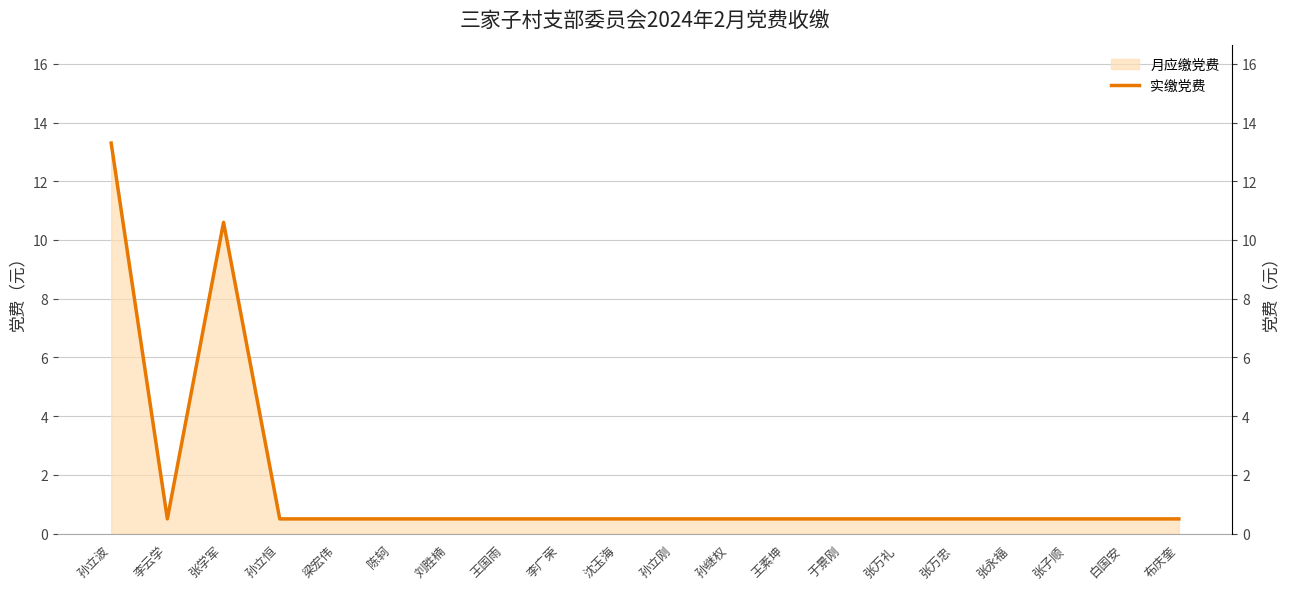

Reading left to right, extract all data points from this chart.

13.3	0.5	10.6	0.5	0.5	0.5	0.5	0.5	0.5	0.5	0.5	0.5	0.5	0.5	0.5	0.5	0.5	0.5	0.5	0.5